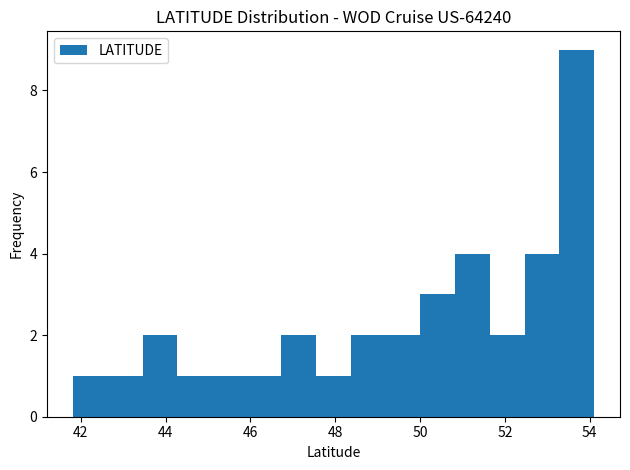

What is the height of the bar covering 46.8 to 47.6 on the x-axis? Neither the bar edges nor the heights are printed on the chart, so give them approximately, as read against the axes.

2